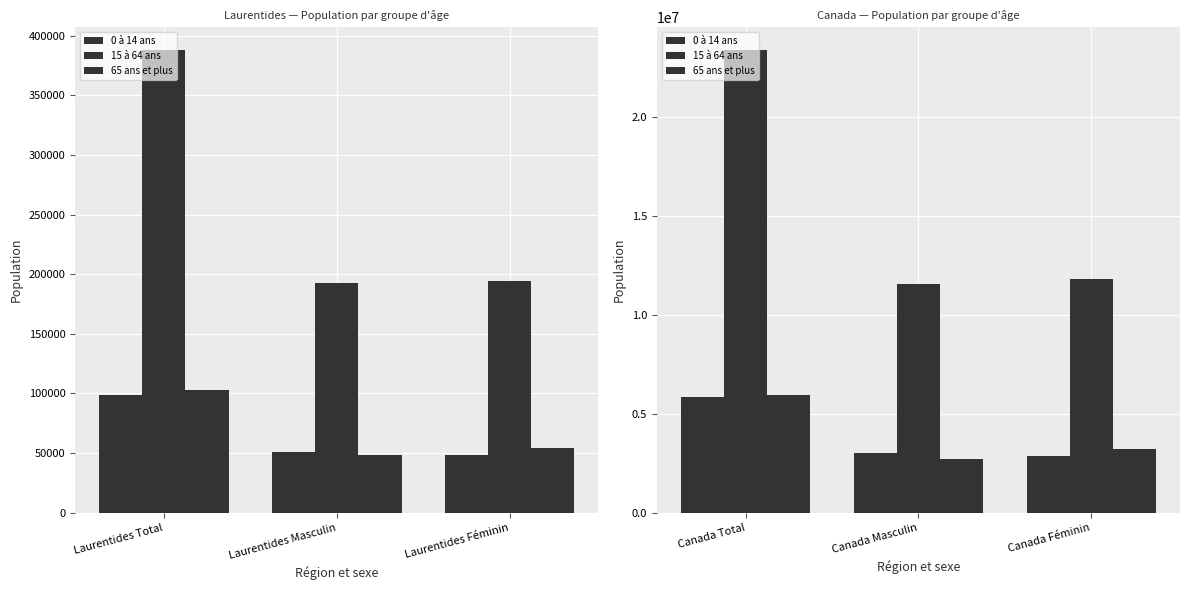

Which series has the largest total across all categories?

15 à 64 ans